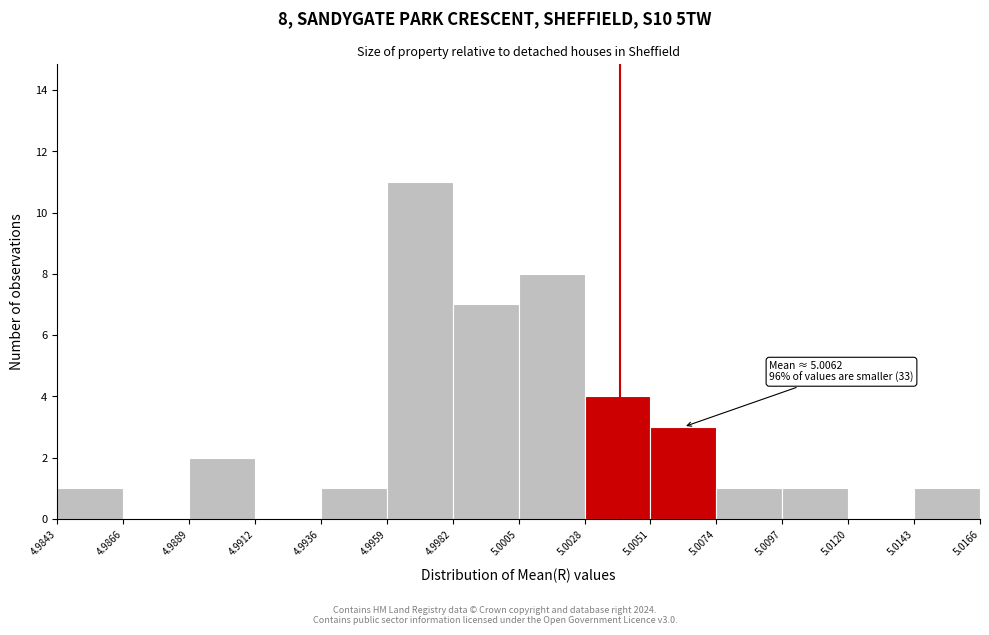

Over which range of the x-axis is the bar tallest?

4.9959 to 4.9982